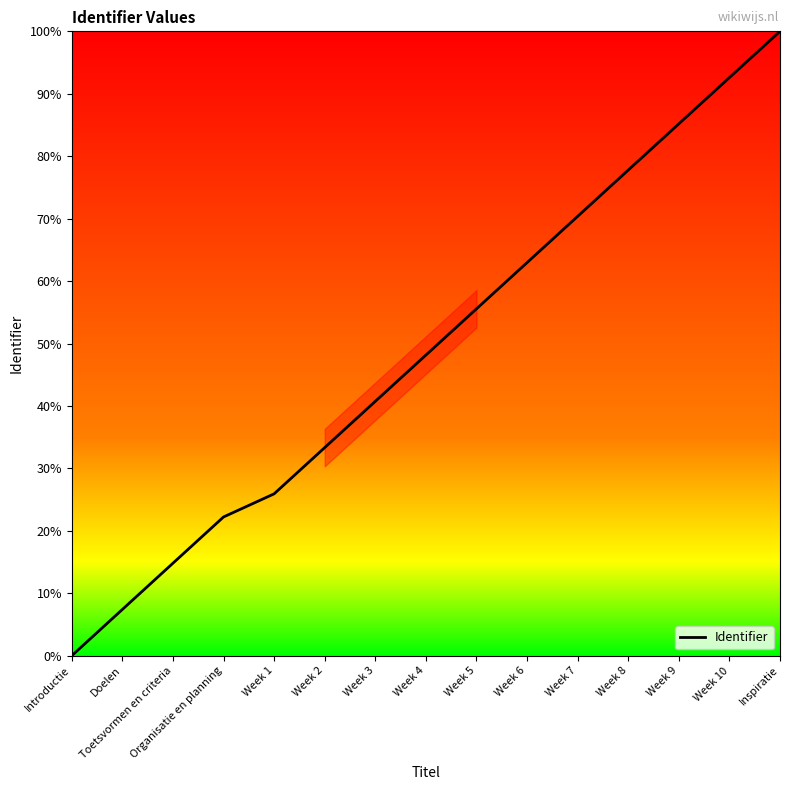

Rank the categories by value from highest to lowest.

Inspiratie, Week 10, Week 9, Week 8, Week 7, Week 6, Week 5, Week 4, Week 3, Week 2, Week 1, Organisatie en planning, Toetsvormen en criteria, Doelen, Introductie